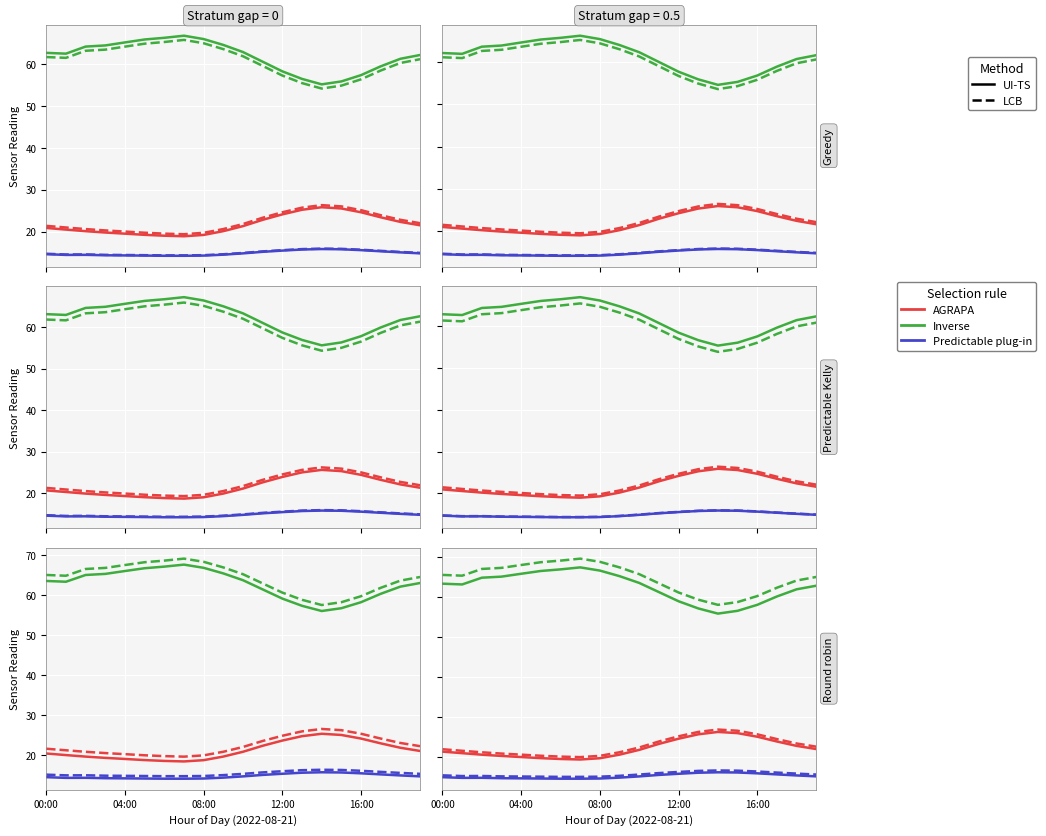

Reading right to left, transcribe all the data shown in this chart.

AGRAPA: 21.5	22.3	23.4	24.6	25.5	25.8	25.2	24.1	22.8	21.3	20.1	19.2	18.9	19.0	19.2	19.5	19.8	20.1	20.5	20.9
Inverse: 62.1	61.2	59.4	57.3	55.8	55.1	56.4	58.2	60.5	62.8	64.5	65.9	66.7	66.2	65.8	65.1	64.4	64.1	62.4	62.6
Predictable plug-in: 14.8	15.0	15.3	15.6	15.8	15.8	15.7	15.5	15.2	14.8	14.5	14.3	14.2	14.2	14.3	14.3	14.3	14.4	14.4	14.6